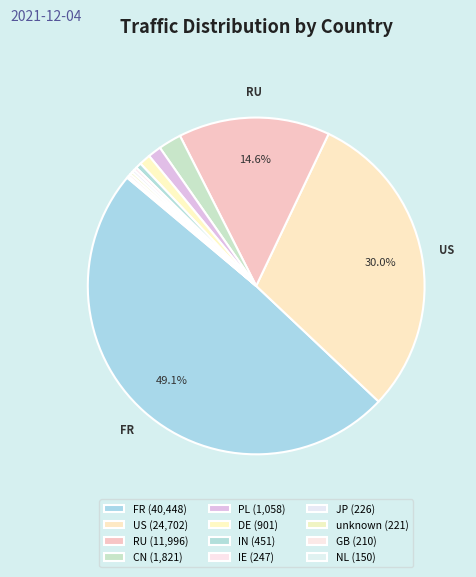

To the nearest percent, what is the difference between the largest and smallest slice percentages?

49%